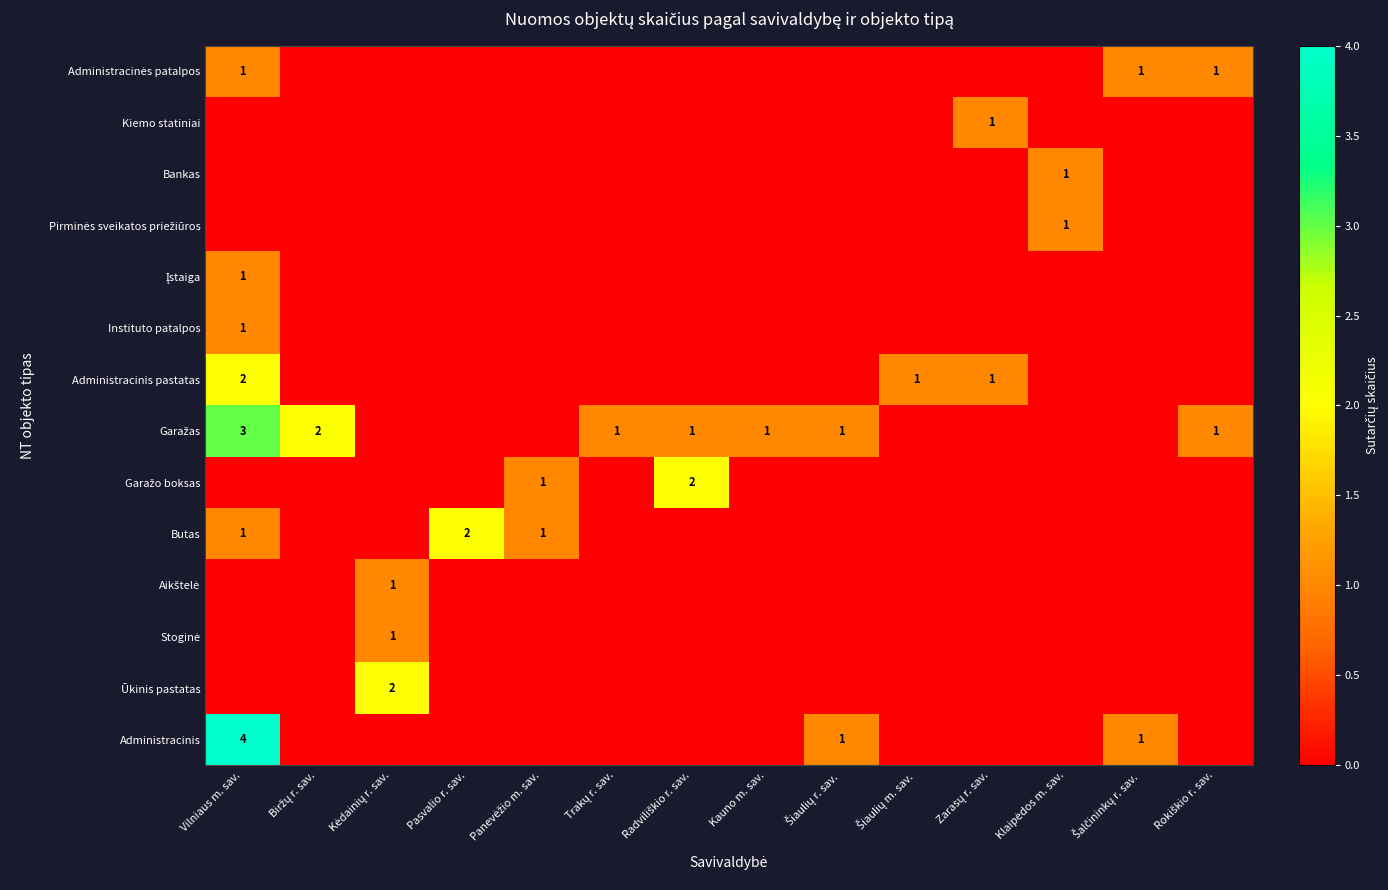

True or false: Butas has a value of 2 at Pasvalio r. sav..

True